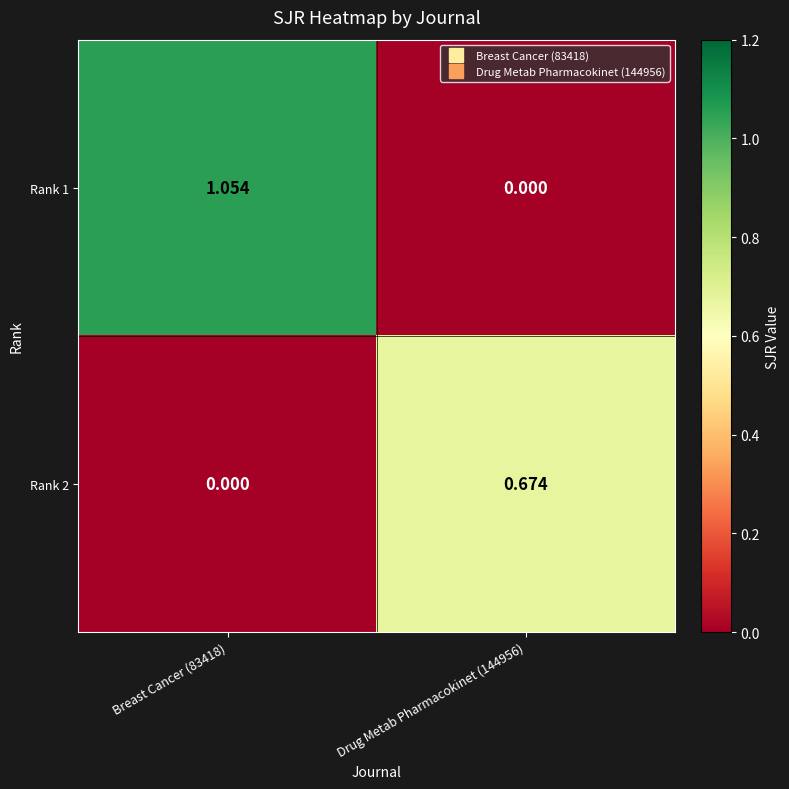

Which category has the lowest value across all series?

Drug Metab Pharmacokinet (144956)